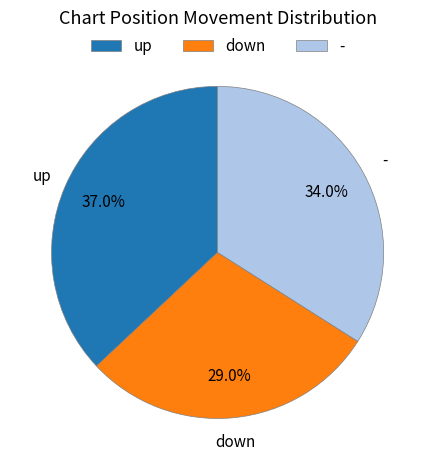

What is the smallest slice in the pie chart?

down